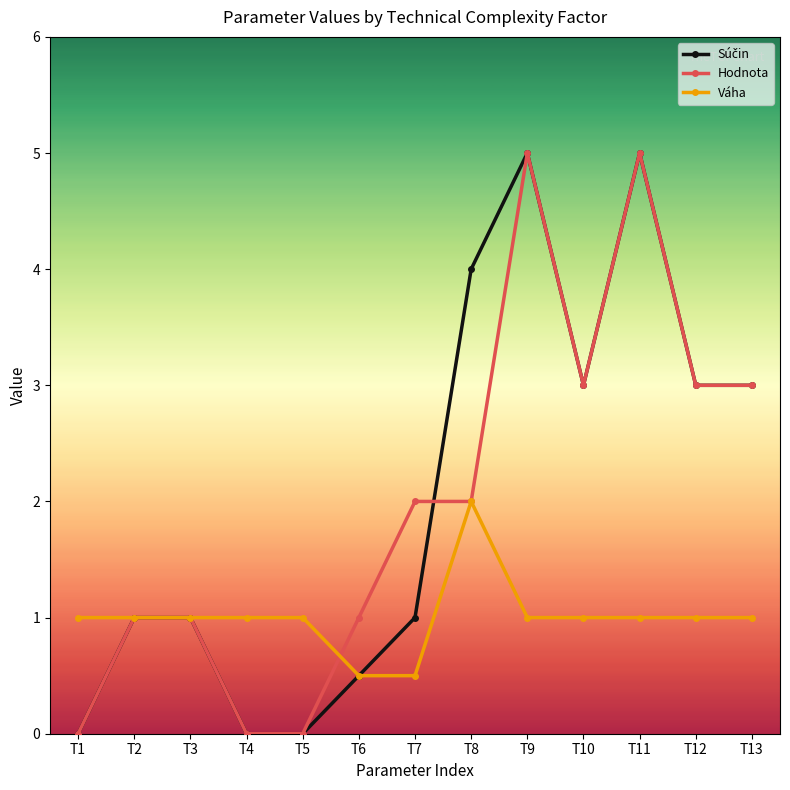

How many lines are shown in the chart?

3